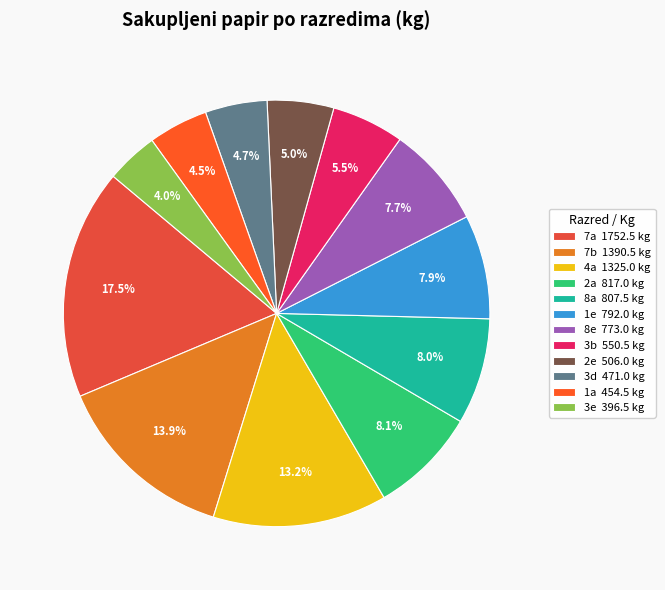

What is the ratio of the value at 1a to the value at 7a?

0.3